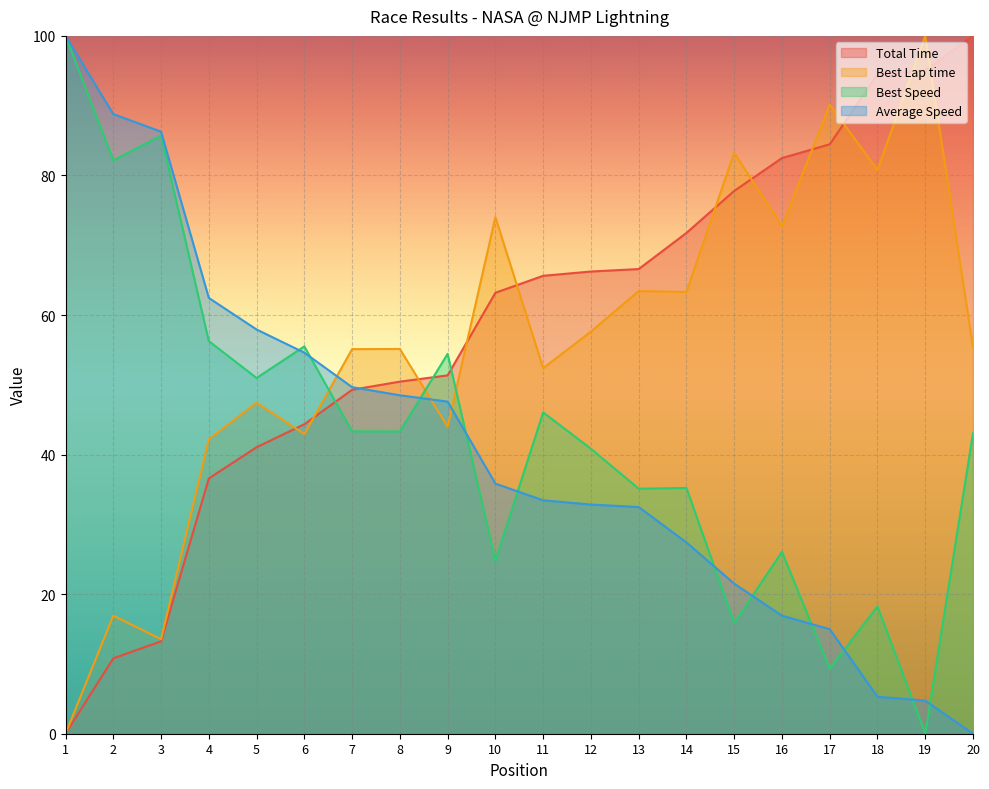

How many lines are shown in the chart?

4